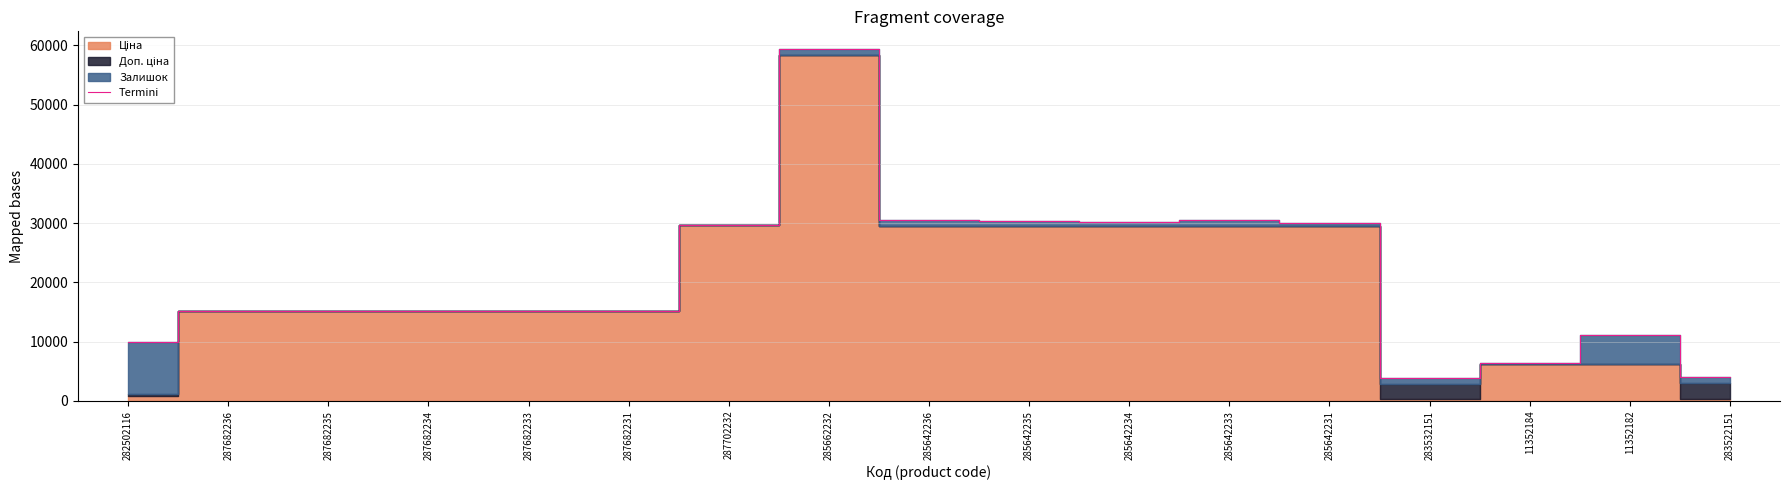

What position from the left is 285642236?

9